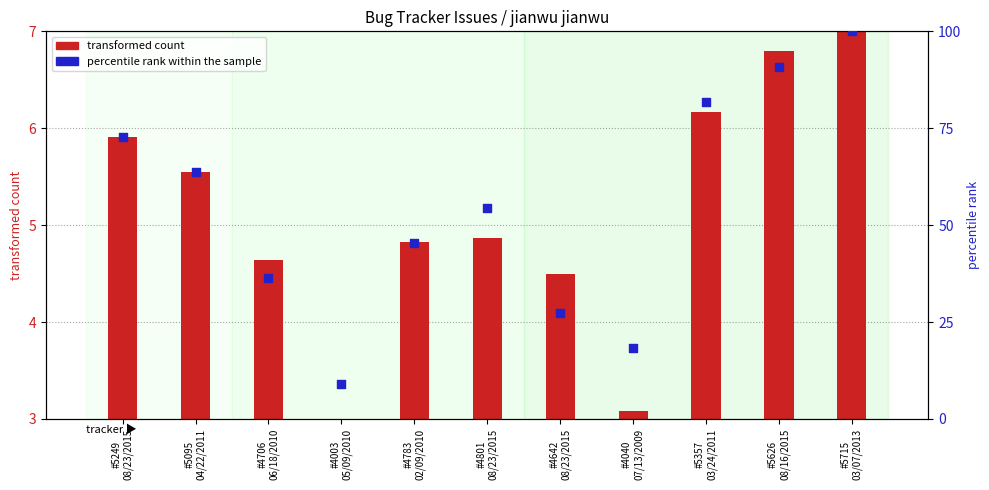

Which series has the largest total across all categories?

percentile rank within the sample